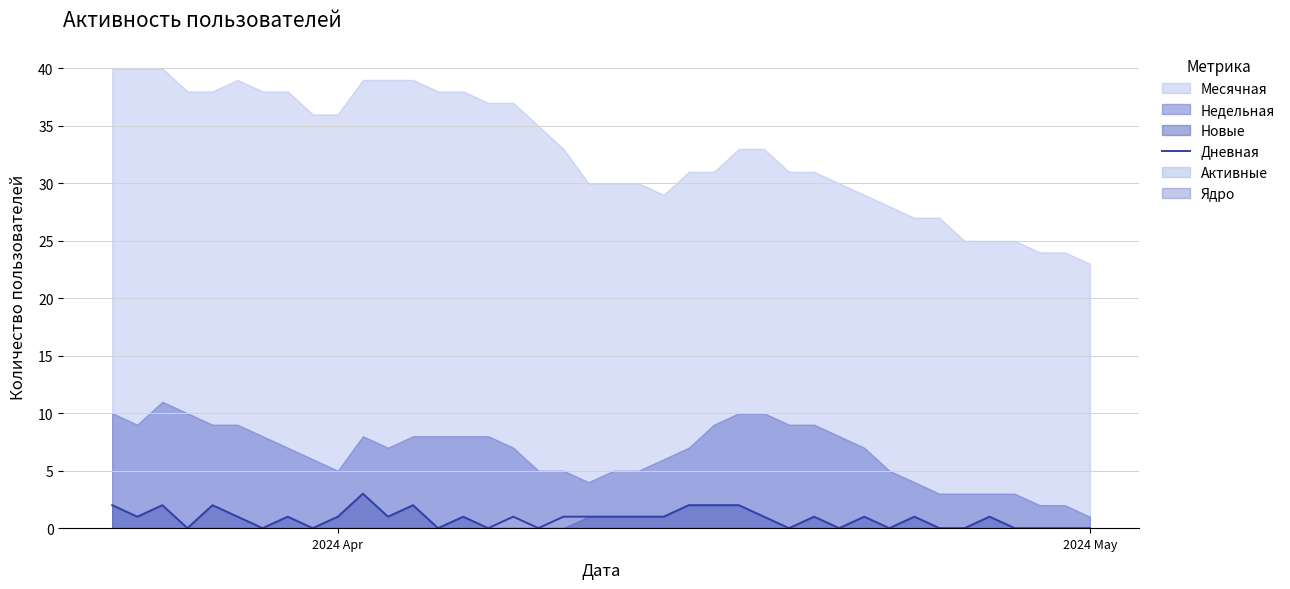

What is the highest value of the Дневная series?

3